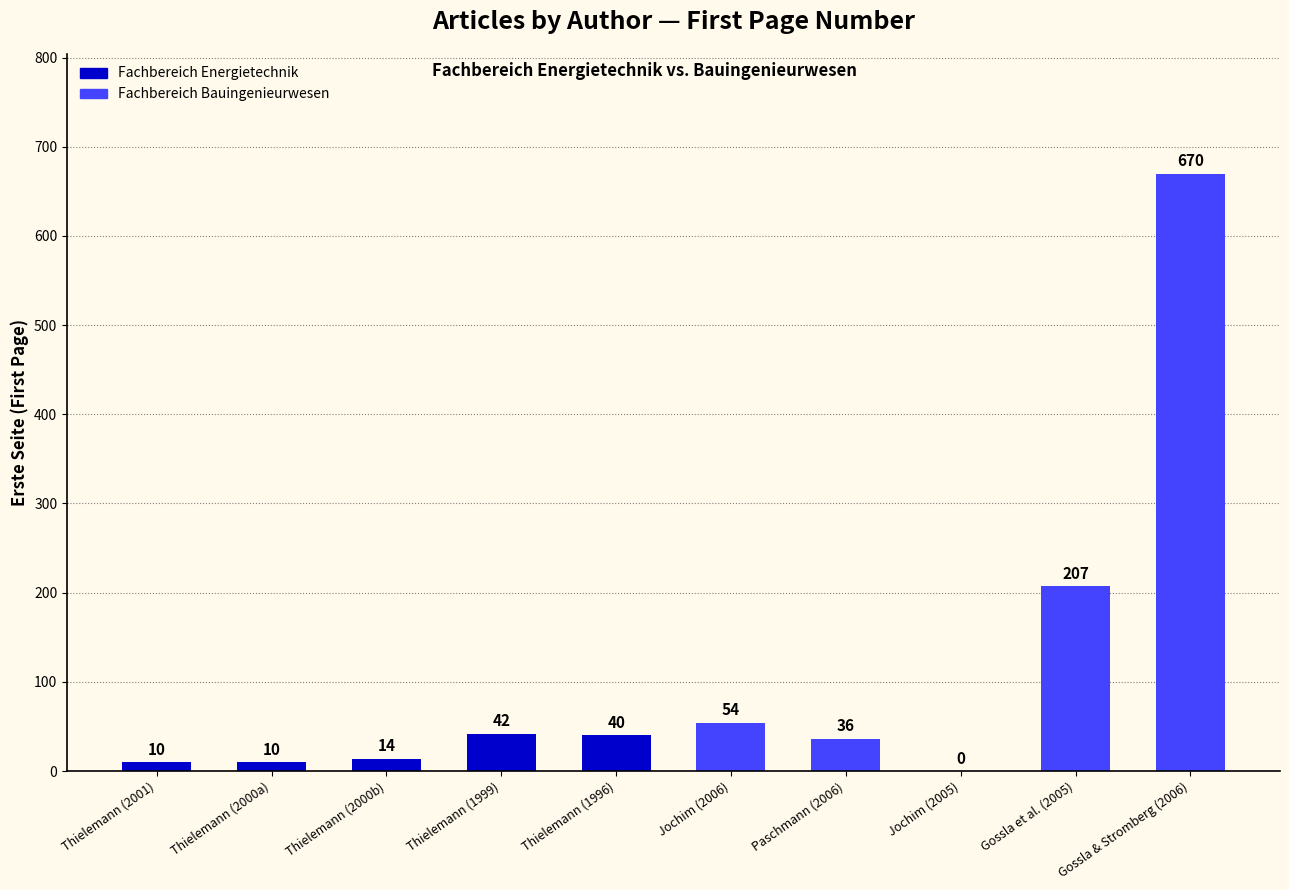

What is the sum of the values at Thielemann (2000a) and Jochim (2006)?

64